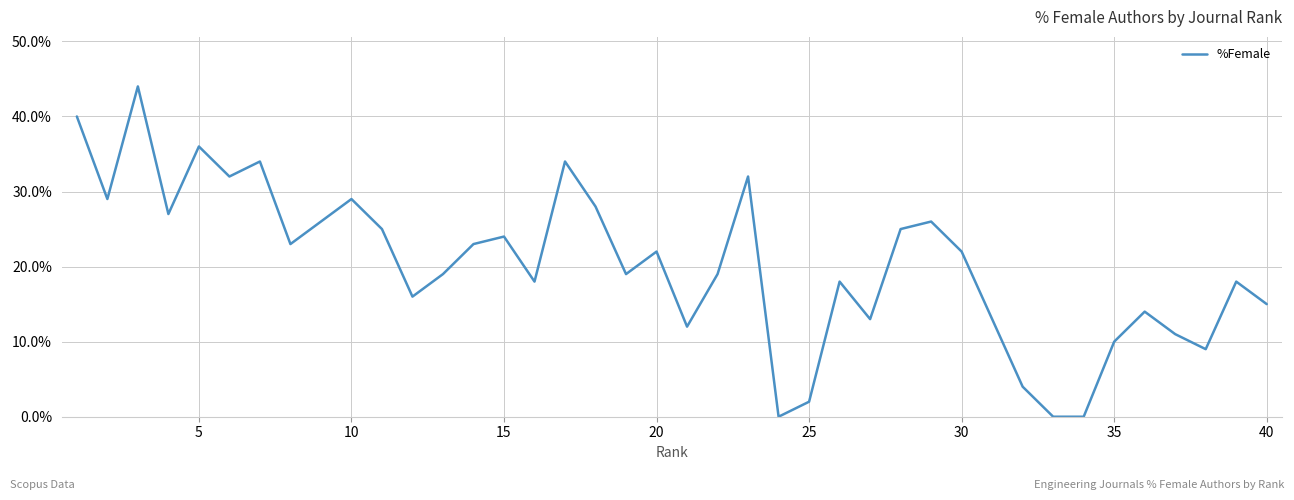

What is the greatest value displayed?

44